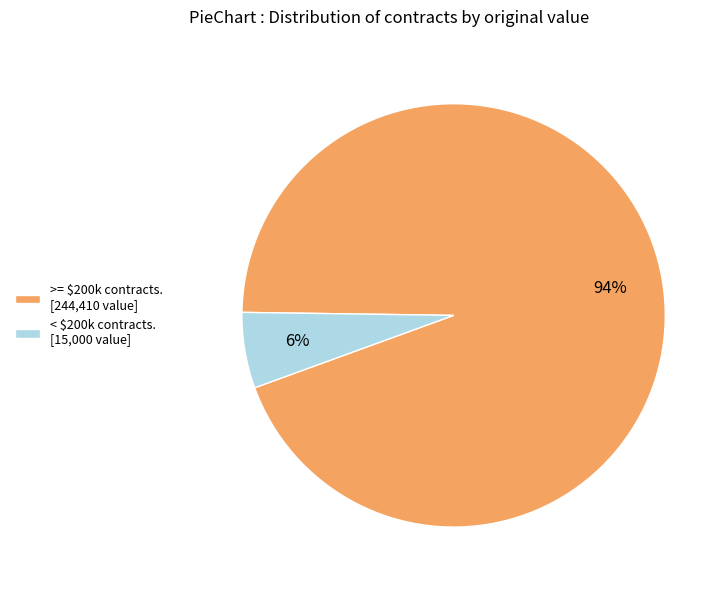

What is the largest slice in the pie chart?

>= $200k contracts. [244,410 value]